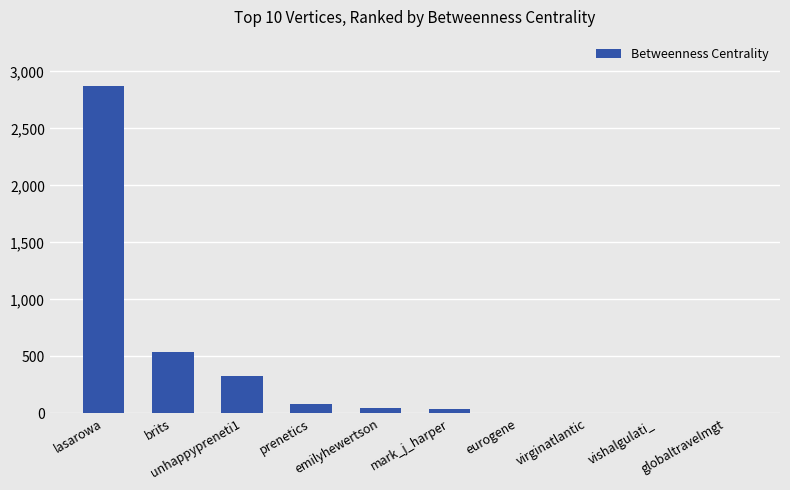

What is the maximum value shown in the chart?

2872.7